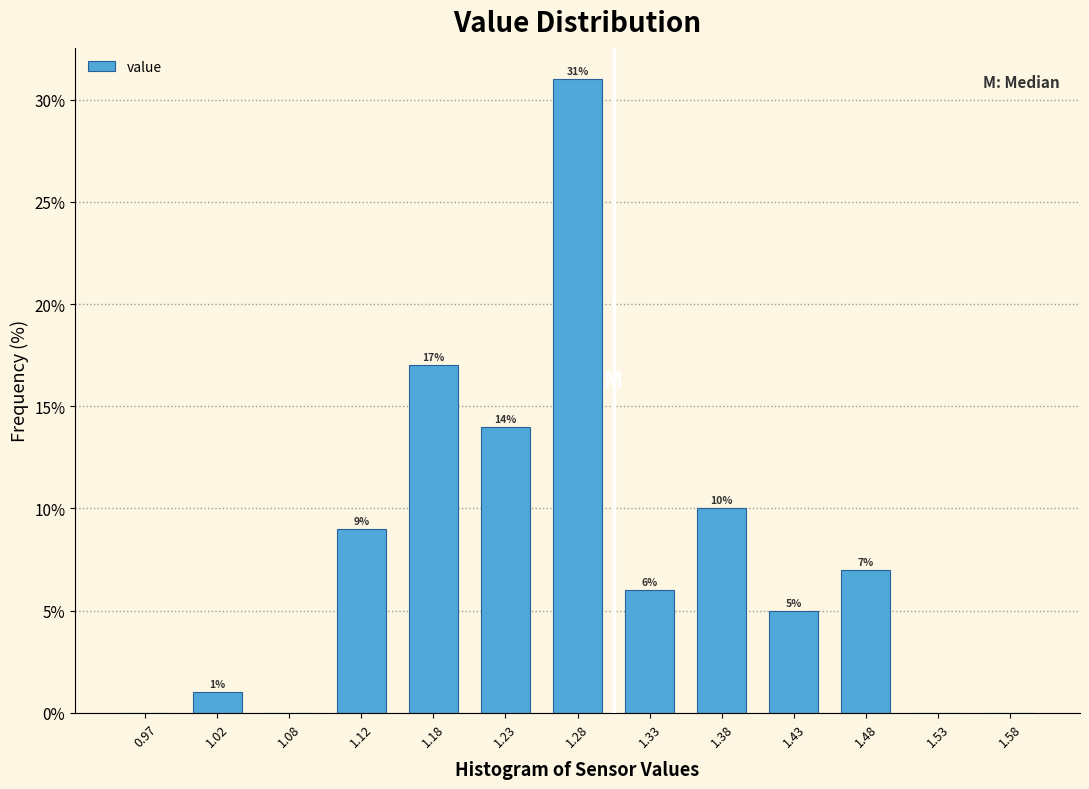

Over which range of the x-axis is the bar tallest?

1.25 to 1.30